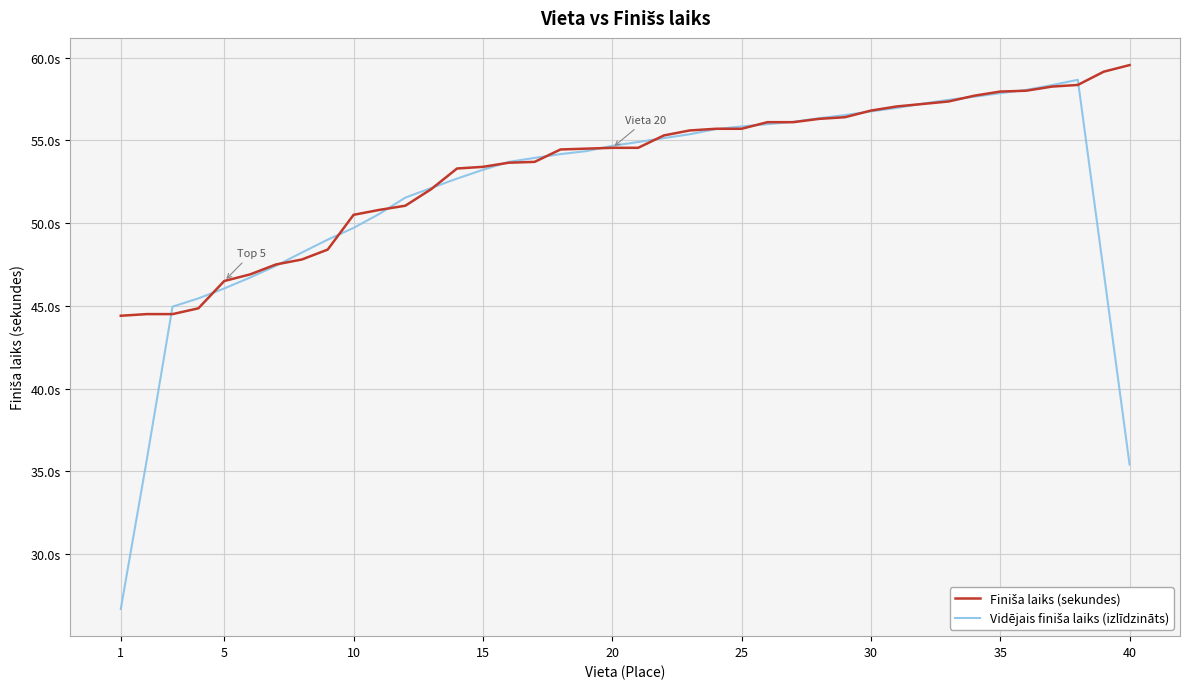

Is this an area chart (filled region under the line)?

No